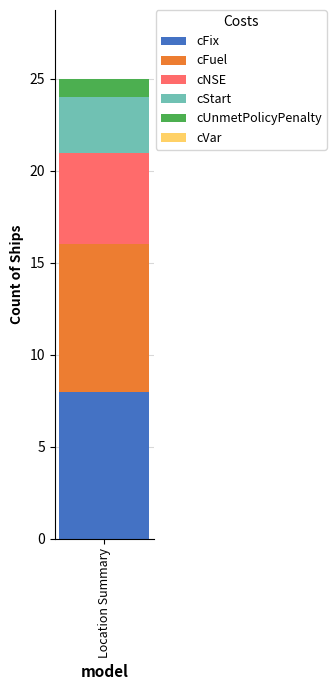

What is the lowest value of the cFix series?

8